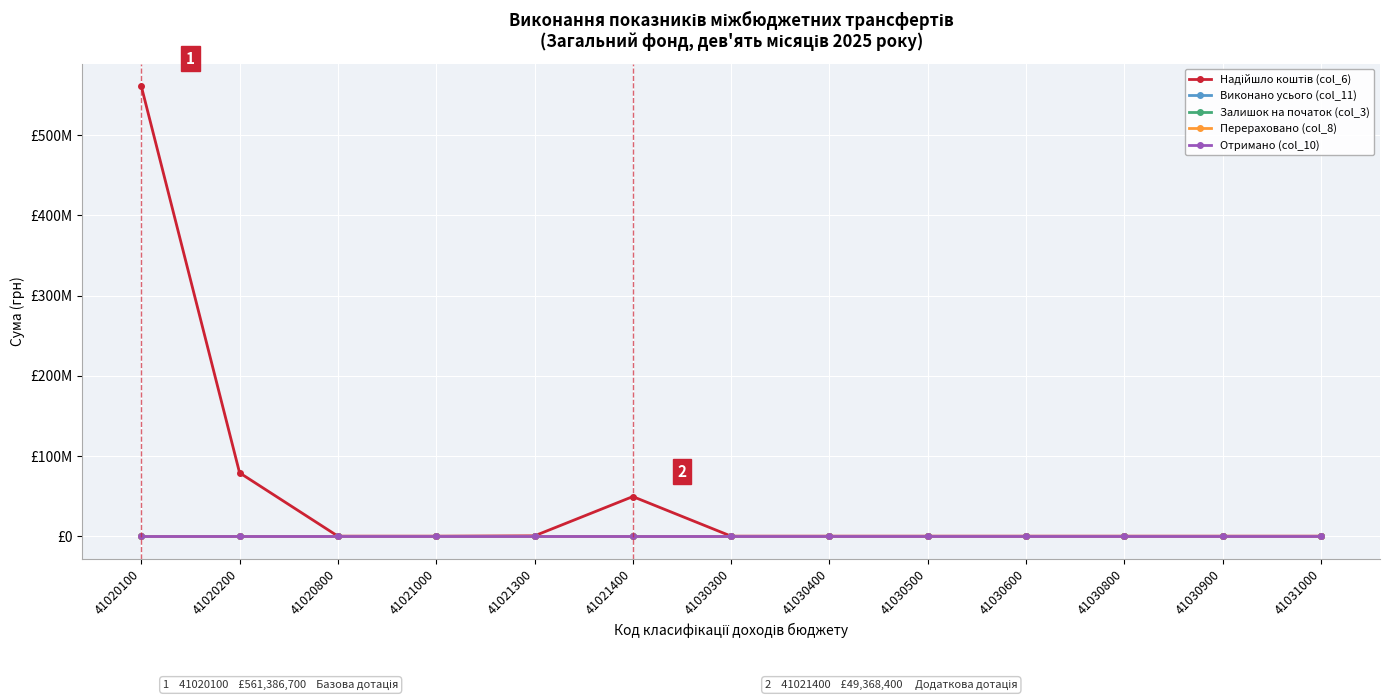

Is this an area chart (filled region under the line)?

No